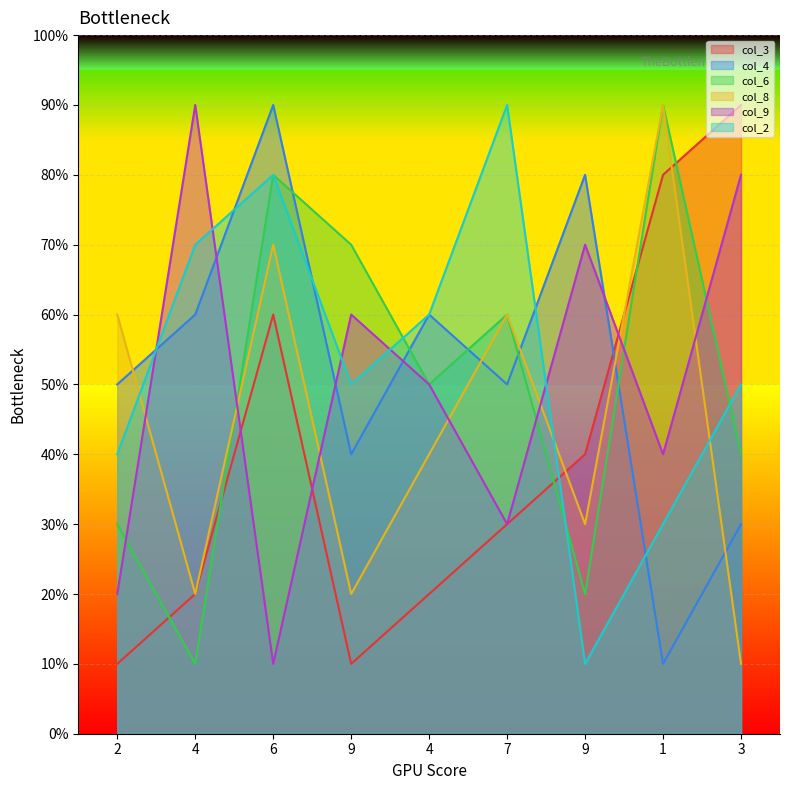

Where is col_6 nearest to the value 50?

4